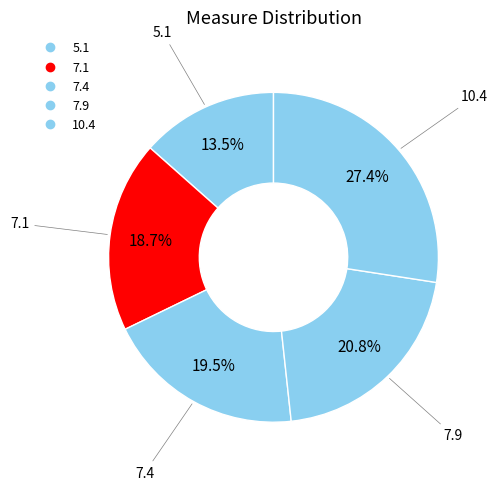

To the nearest percent, what is the average slice percentage?

20%